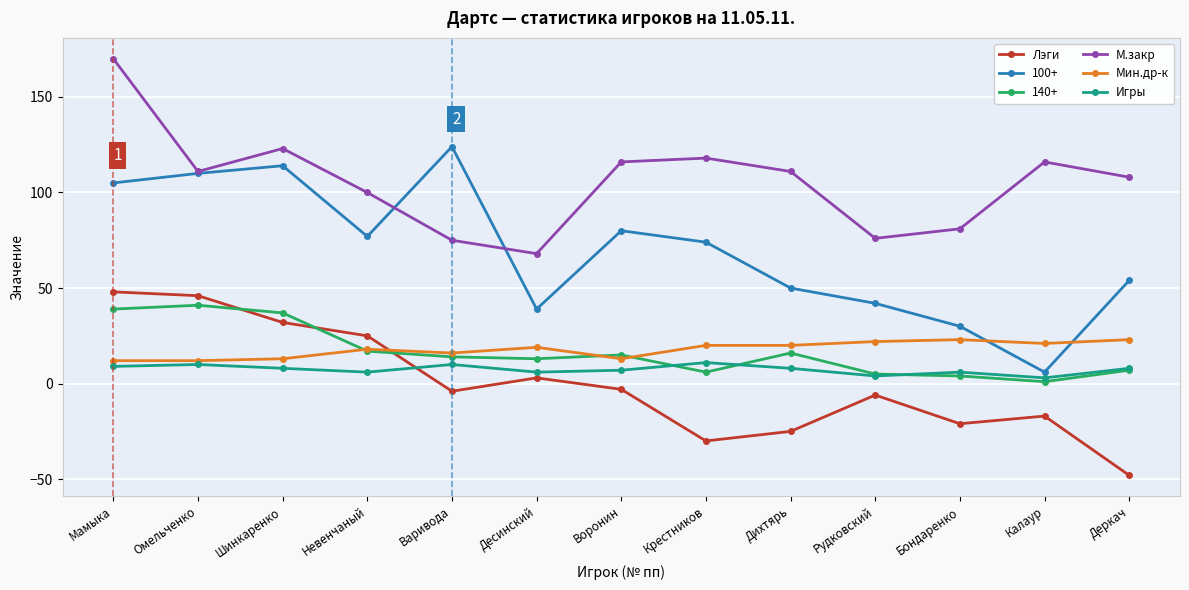

What is the sum of the Игры values at Бондаренко and Дихтярь?

14